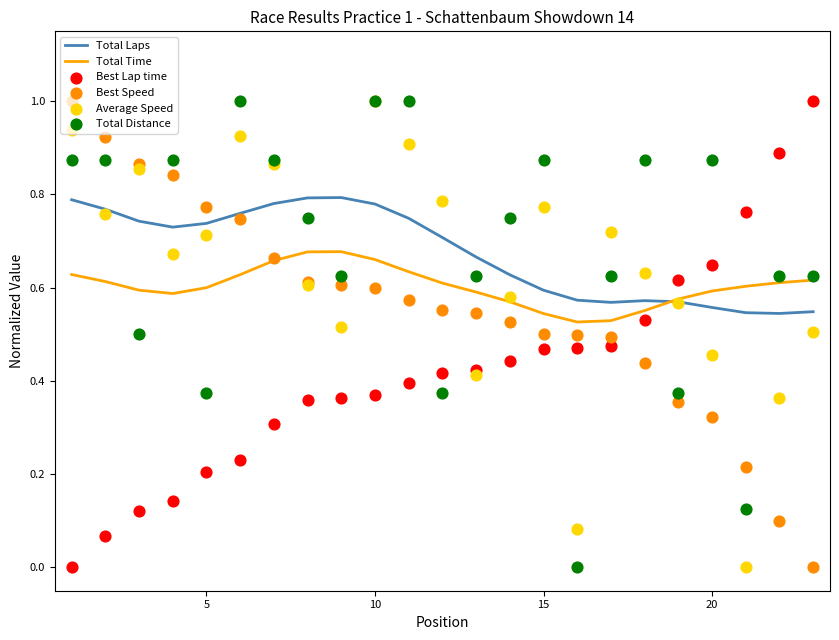

Is it true that Total Laps equals 0.3 at 5?

False